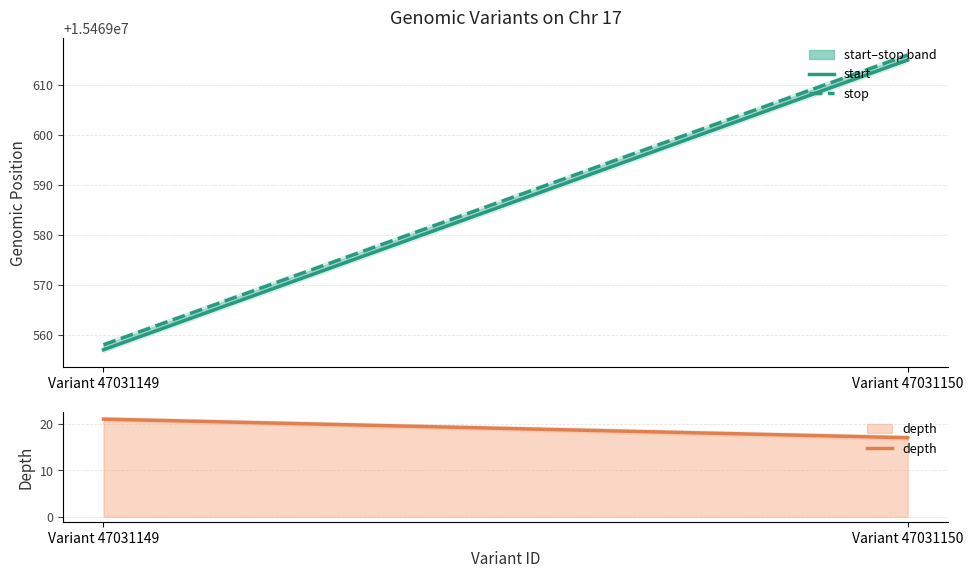

At which category is the sum across all series the highest?

Variant 47031150